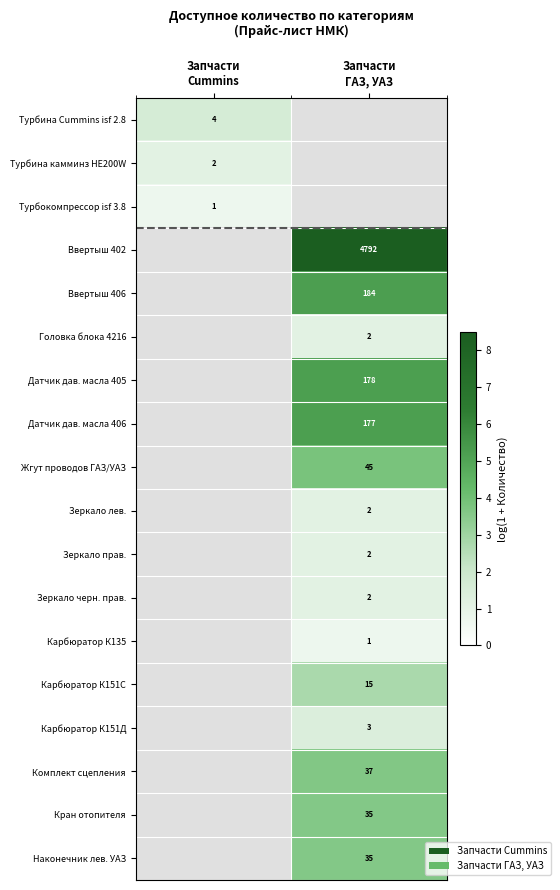

Which has a higher value, Запчасти
ГАЗ, УАЗ or Запчасти
Cummins?

Запчасти
Cummins